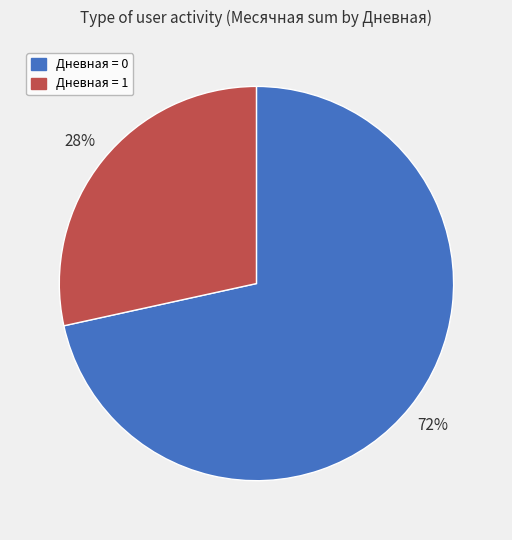

The Дневная = 0 slice represents 59% of the pie. True or false?

False